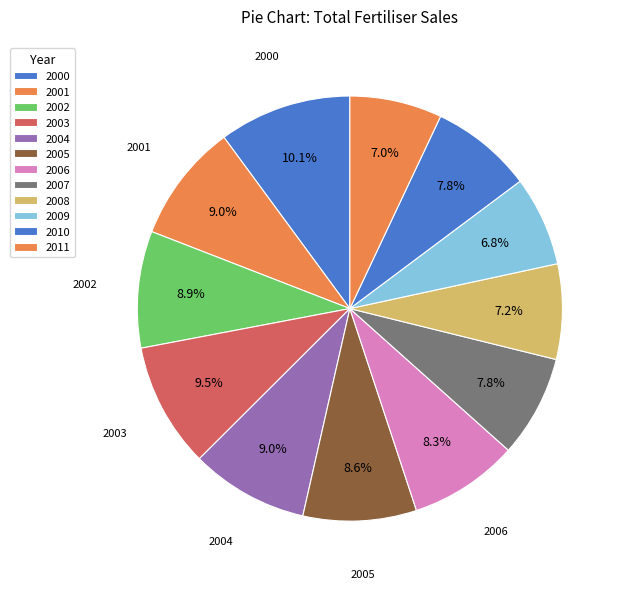

What percentage is the 2001 slice, to the nearest percent?

9%